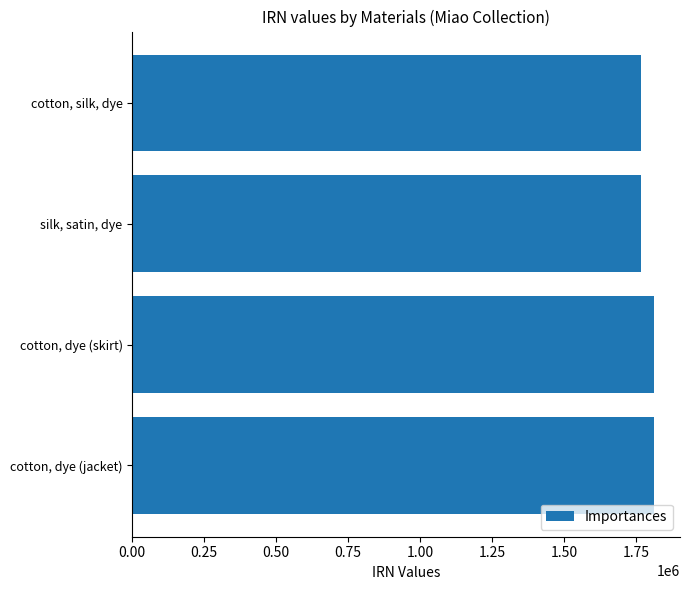

What is the maximum value shown in the chart?

1812410